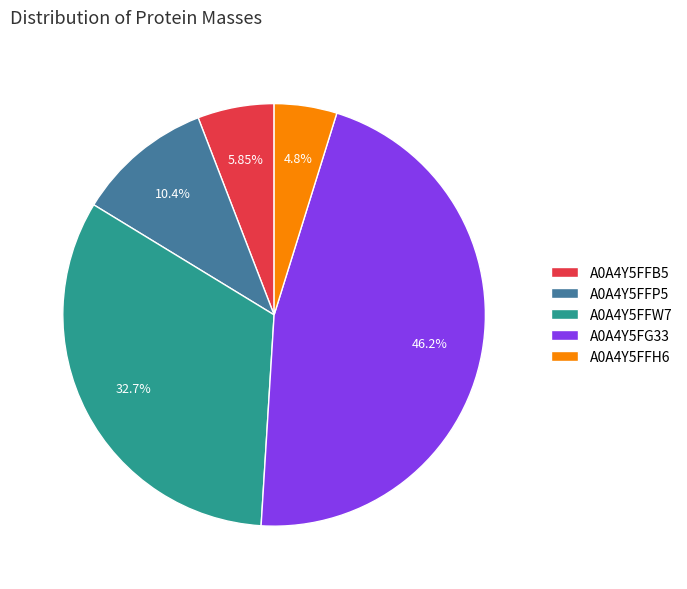

To the nearest percent, what is the difference between the A0A4Y5FFW7 and A0A4Y5FG33 slice percentages?

13%